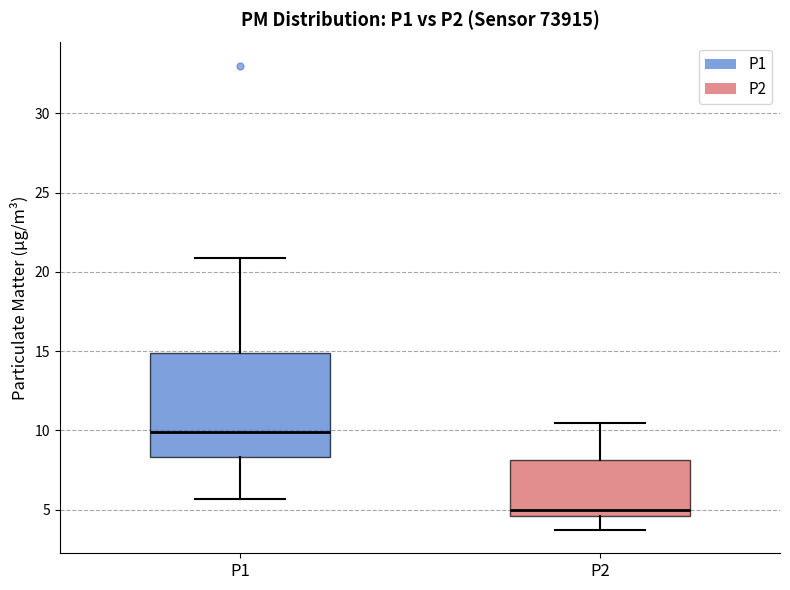

Reading left to right, read every box against the y-axis: the position of its median line, the range the box covers, and the ends of its whiskers. The values are not printed on the chart, so give them approximately, as read against the axis.

P1: median 10.0, box 8.5 to 15.0, whiskers 5.5 to 21.0
P2: median 5.0, box 4.5 to 8.0, whiskers 3.5 to 10.5